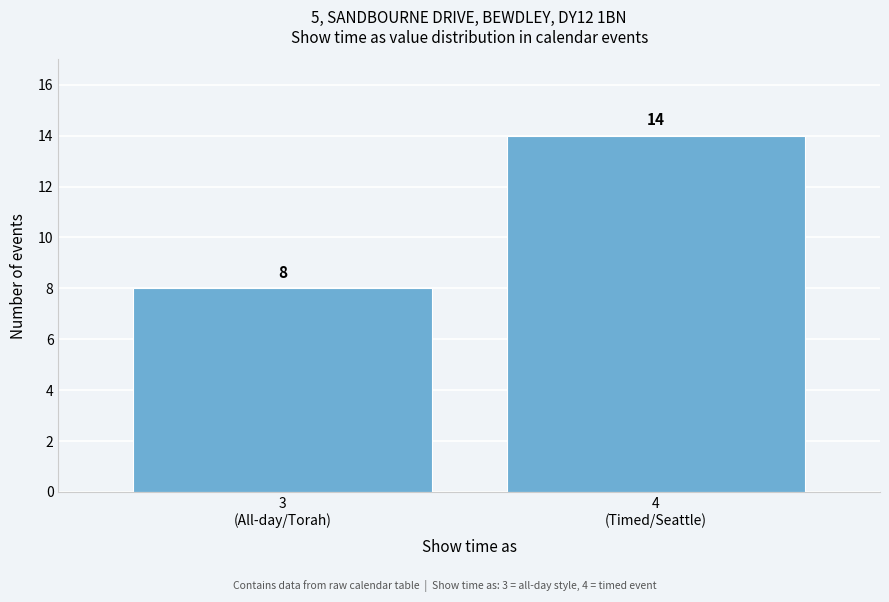

Reading left to right, what are all the values shown in this chart?

8	14